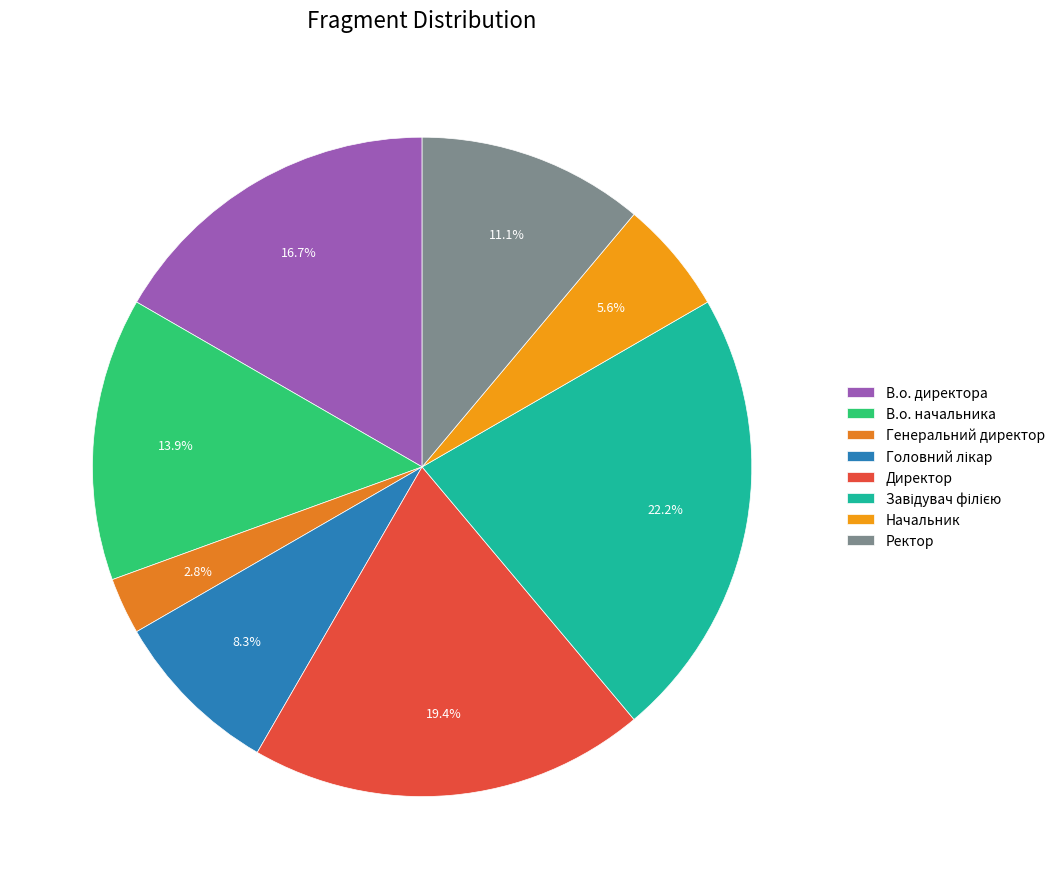

Rank the categories by value from highest to lowest.

Завідувач філією, Директор, В.о. директора, В.о. начальника, Ректор, Головний лікар, Начальник, Генеральний директор